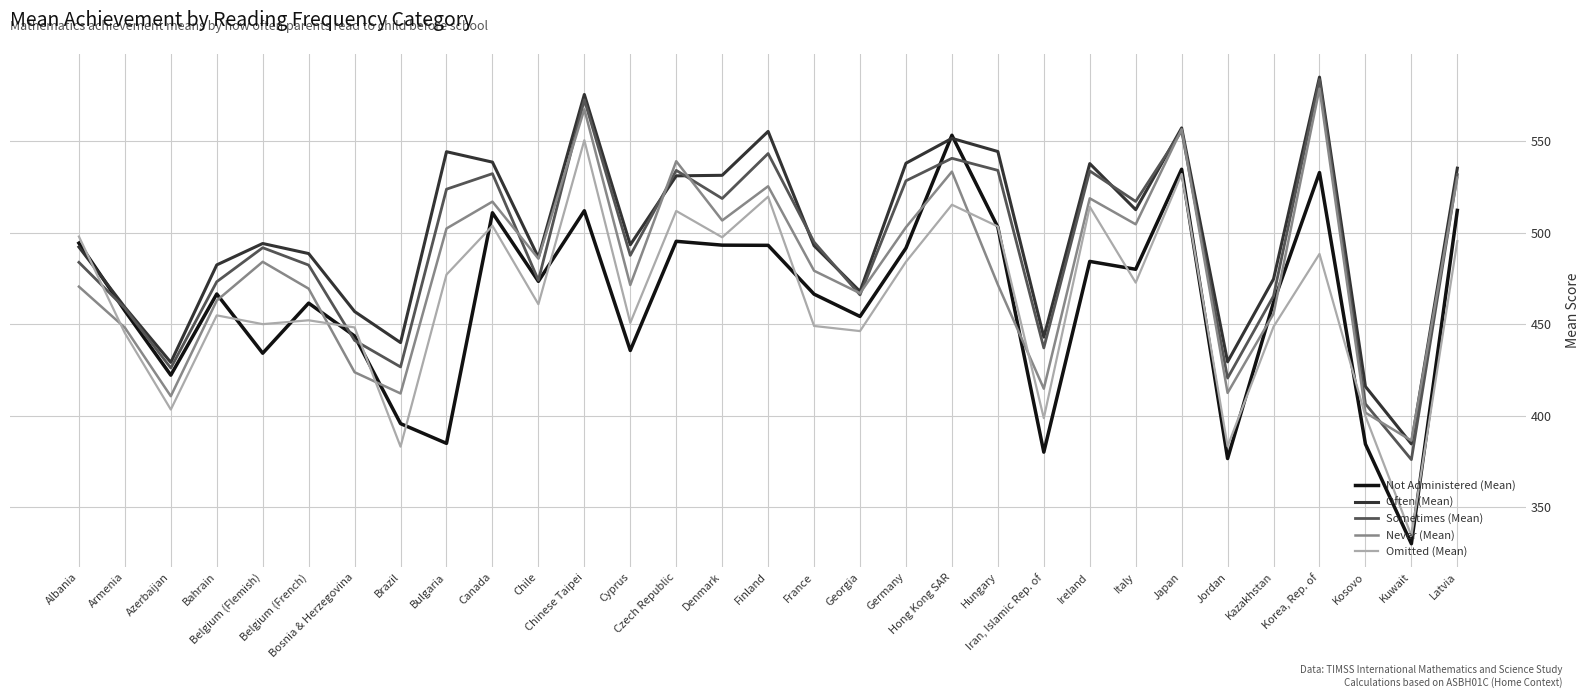

What is the greatest value displayed?

585.1